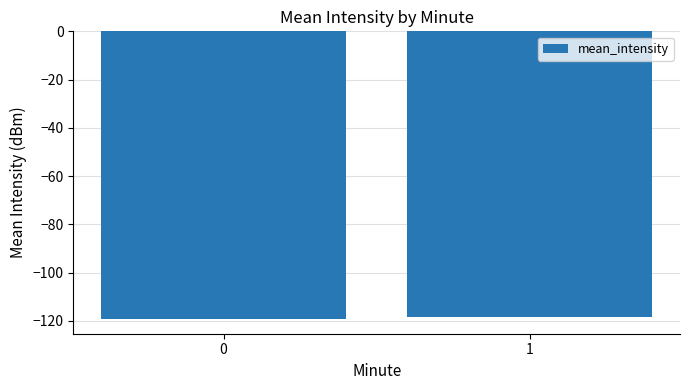

How many bars are there in total?

2